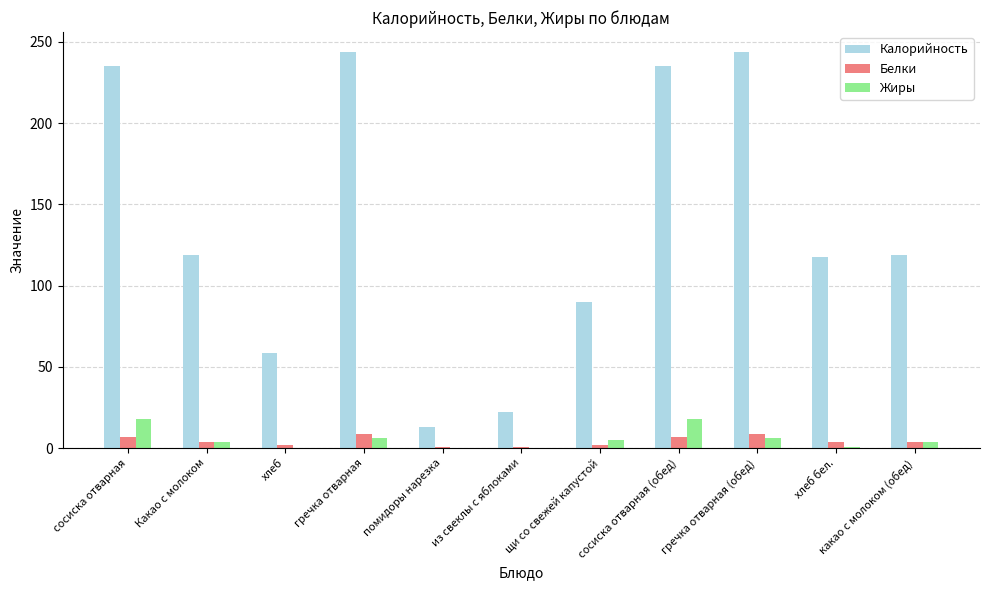

Between сосиска отварная and из свеклы с яблоками, which series saw the biggest shift?

Калорийность